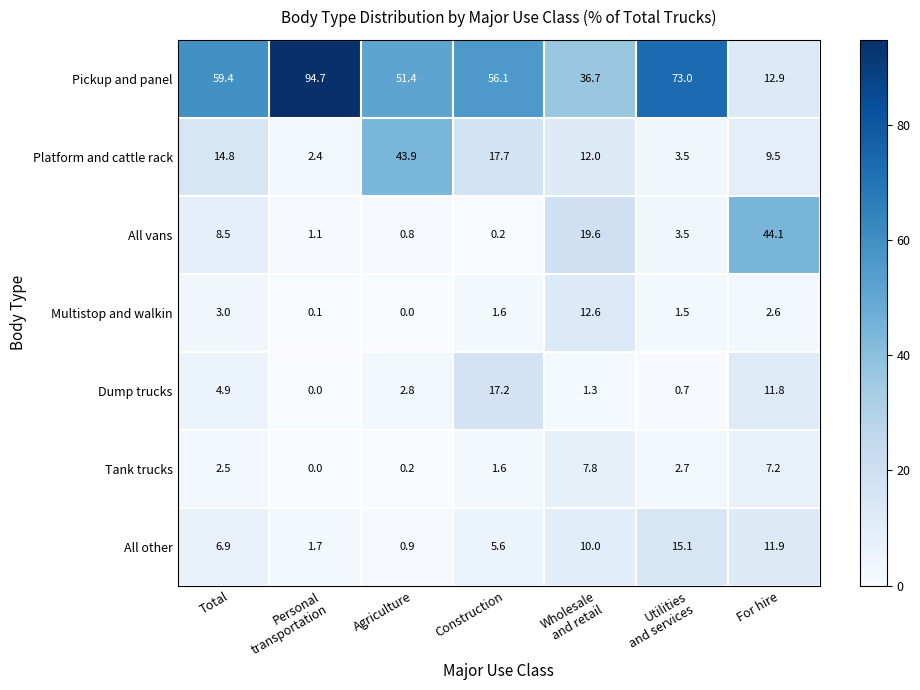

What is the total value across all series at Agriculture?

100.0